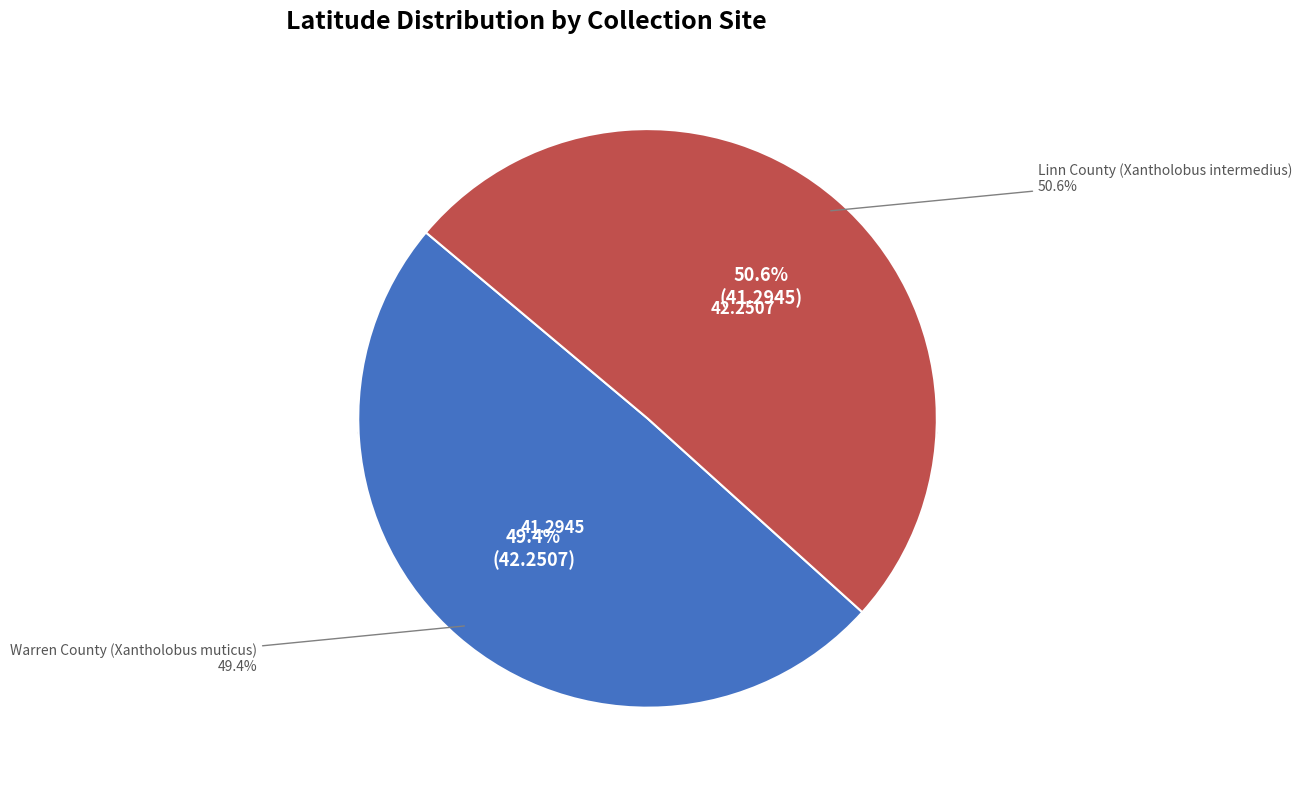

The Linn County (Xantholobus intermedius) slice represents 51% of the pie. True or false?

True